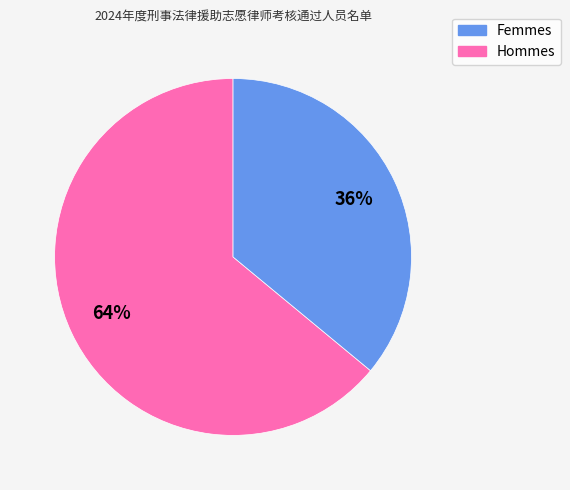

To the nearest percent, what is the difference between the largest and smallest slice percentages?

28%